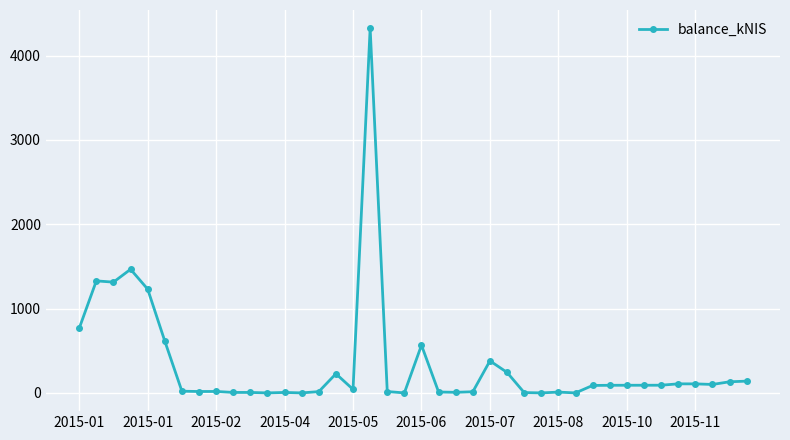

What is the difference between the maximum and minimum values?

4324.4